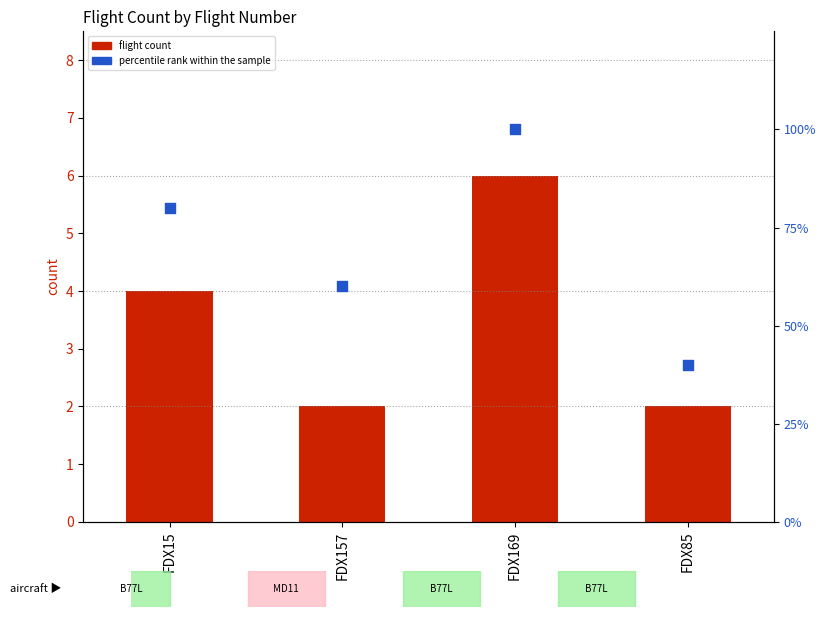

What are all the series names shown in the legend?

flight count, percentile rank within the sample